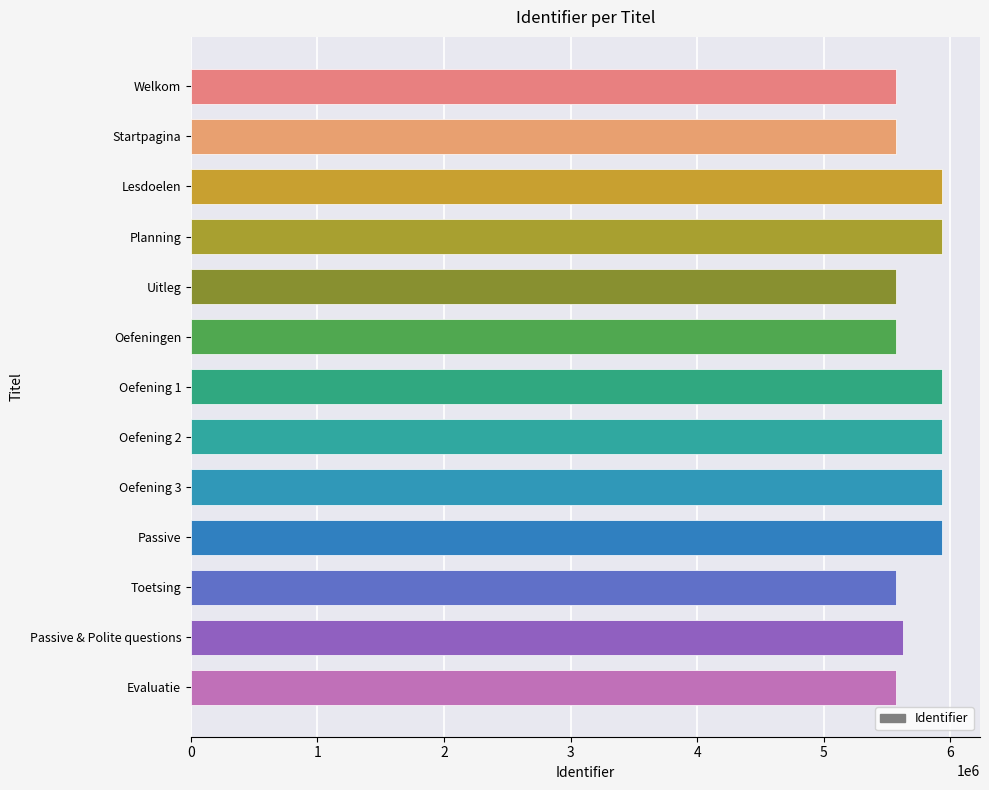

What is the value of the 10th bar from the top?

5936497